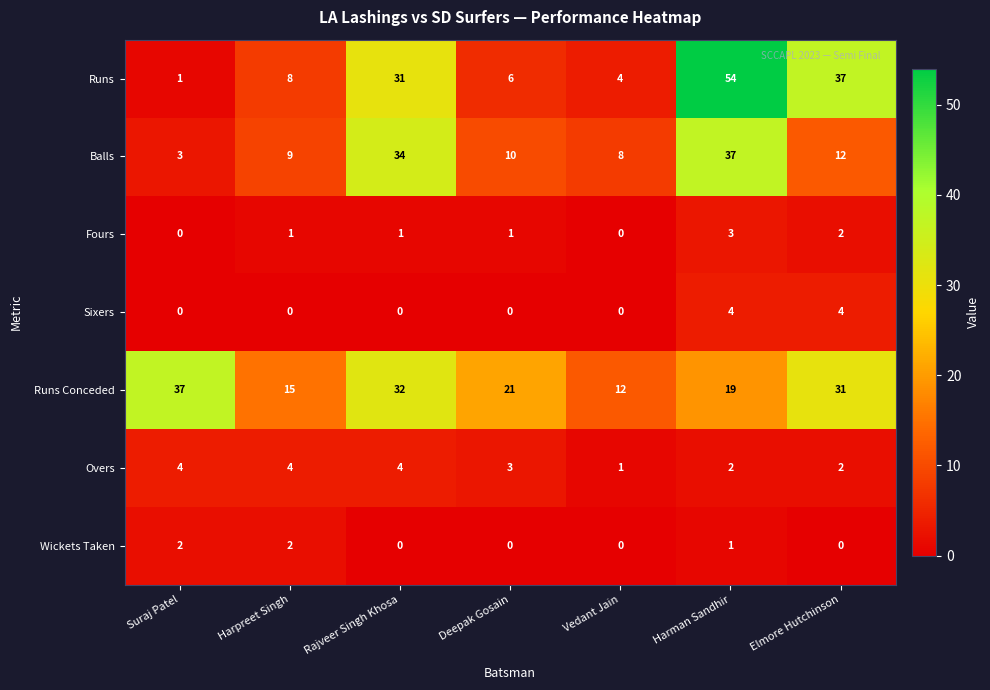

Count the number of categories in the chart.

7